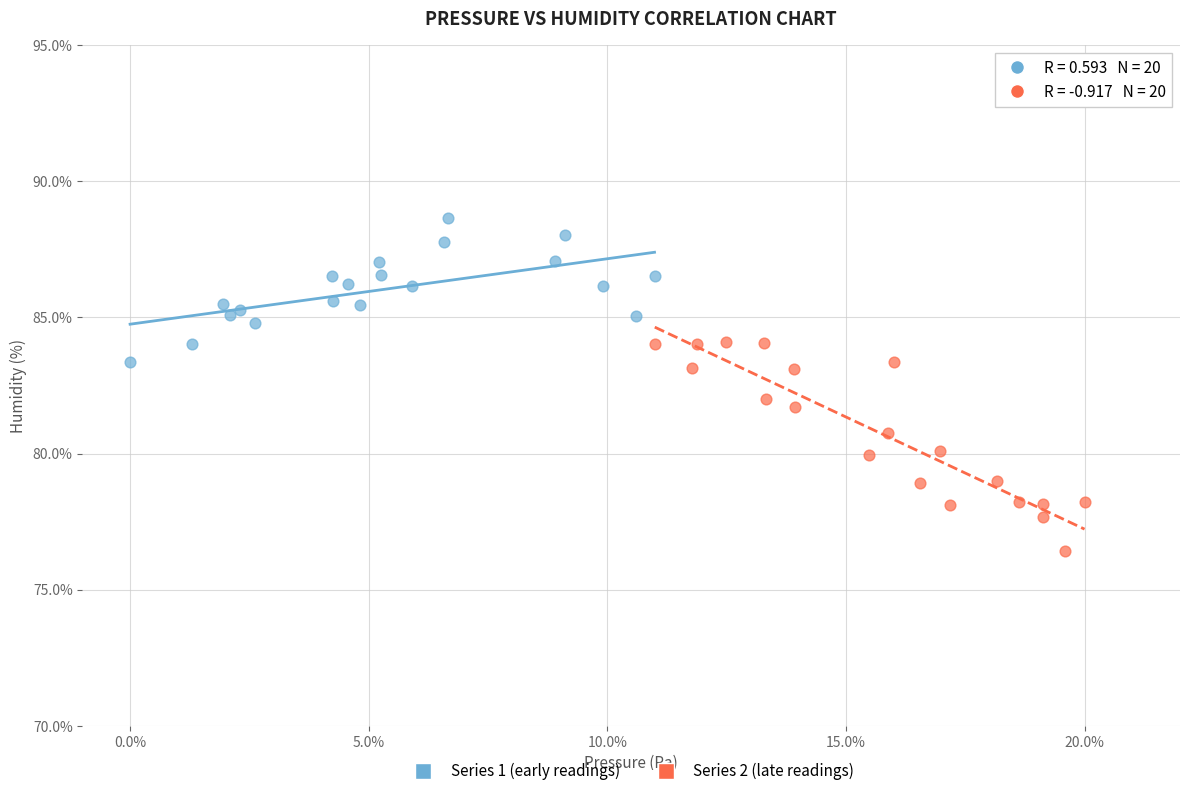

Which series has the largest Y range (max minus min)?

Series 2 (late readings)